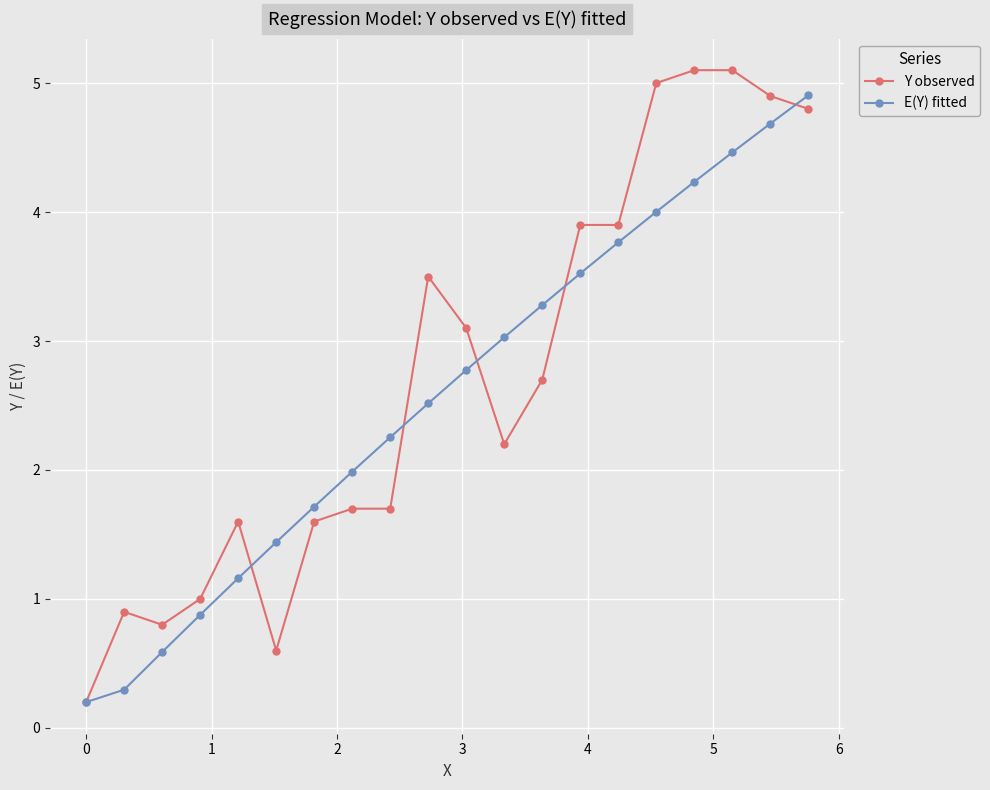

Rank the series by their maximum value, from lowest to highest.

E(Y) fitted, Y observed